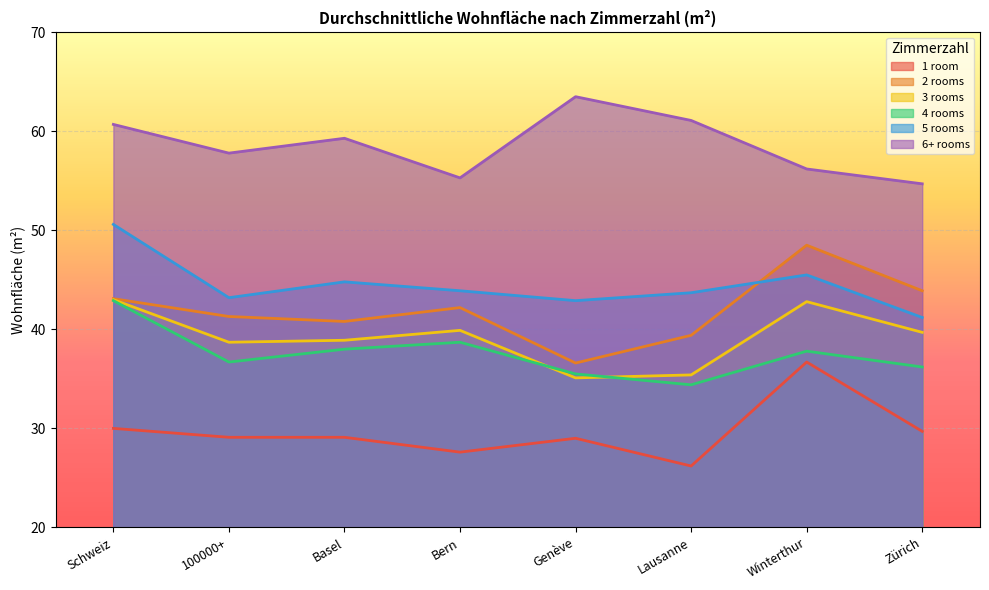

Is the value of 6+ rooms at Zürich greater than the value of 5 rooms at Genève?

Yes